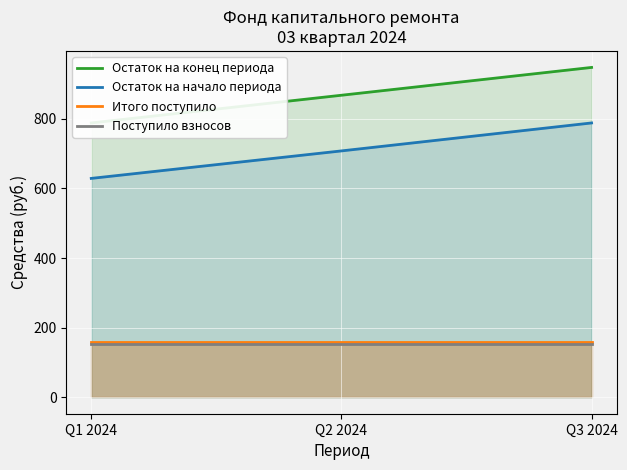

What is the sum of all Итого поступило values?

478.7